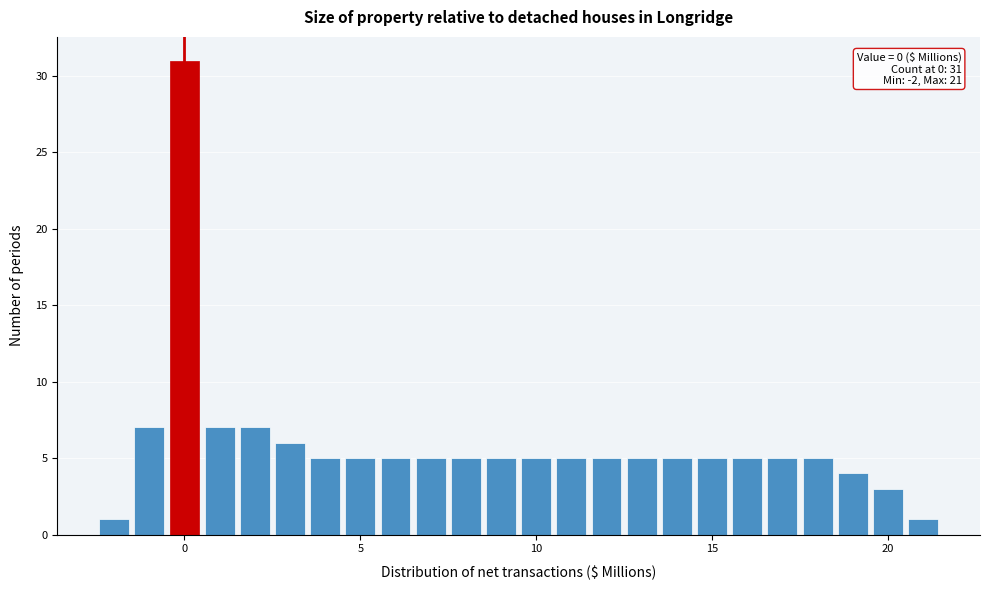

Around what value on the x-axis is the tallest bar? Give the approximate position of its centre, as read against the axis.

0.0